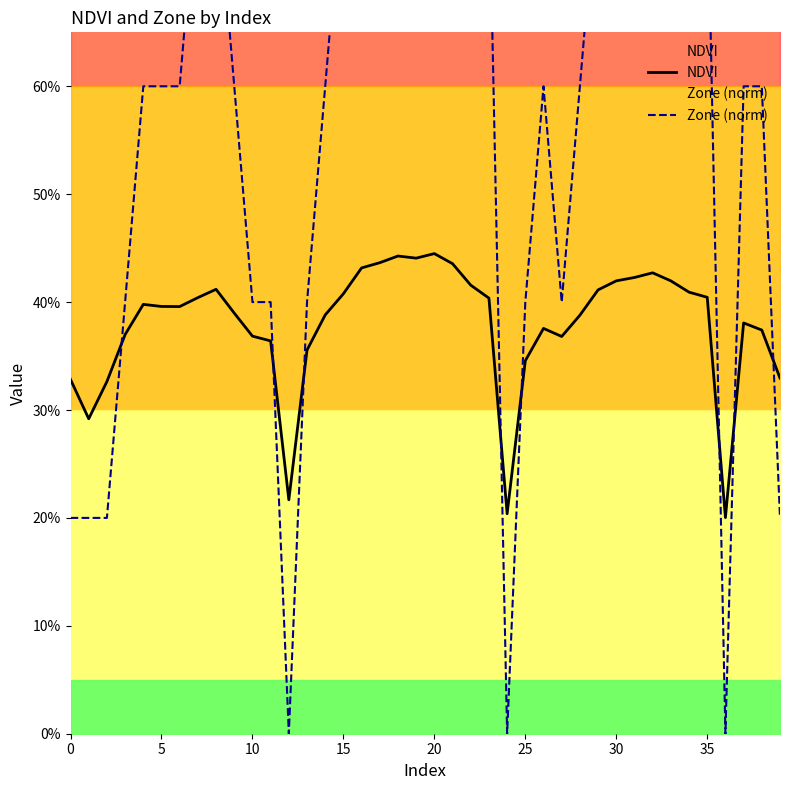

Rank the series by their average value, from lowest to highest.

NDVI, Zone (norm)